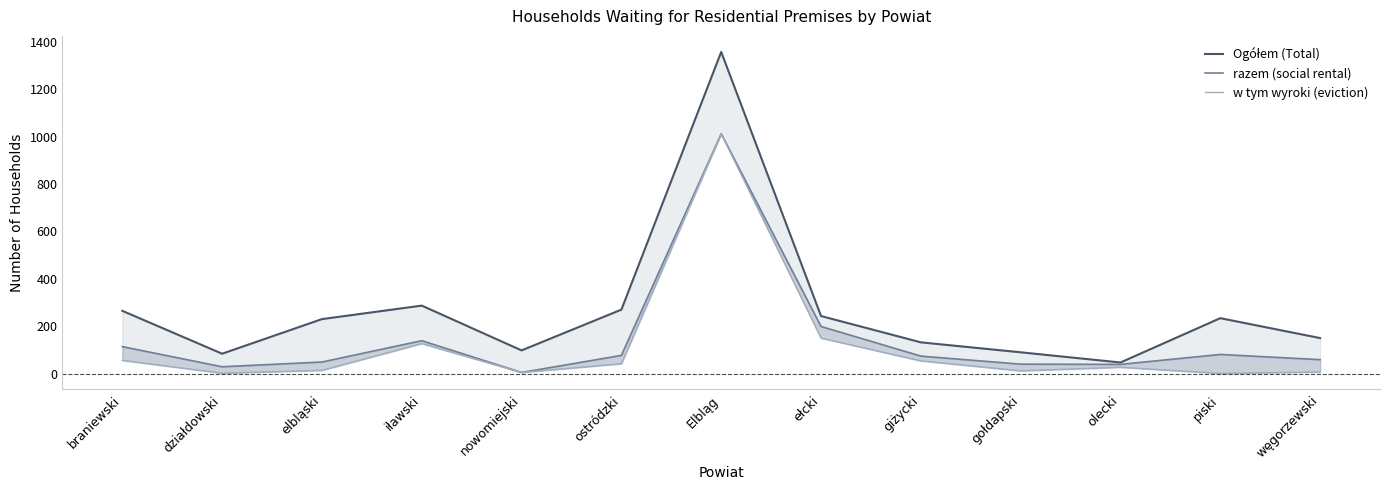

Which has a higher value, elbląski or ełcki?

ełcki